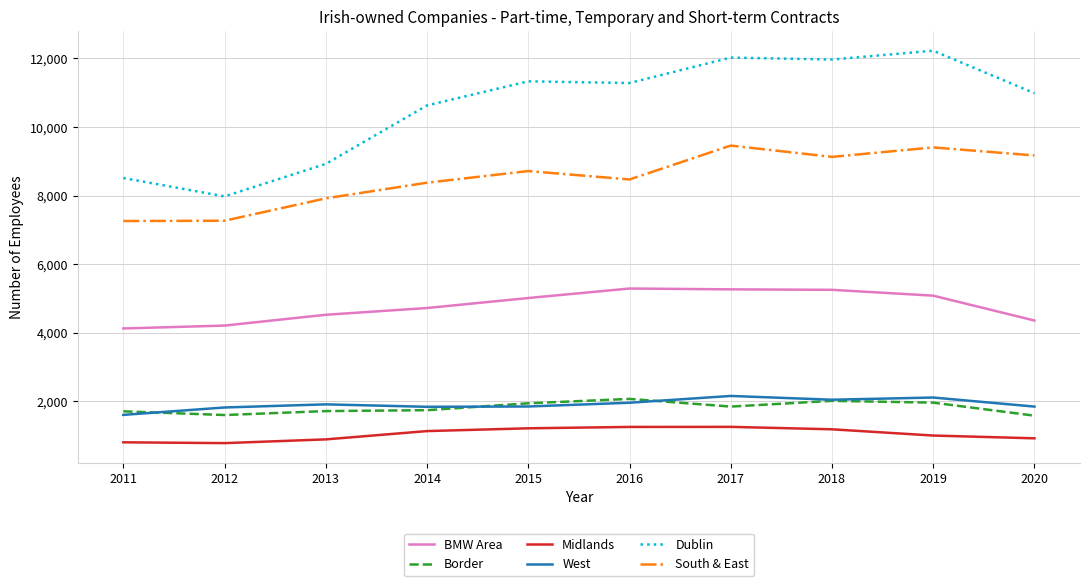

The value of Dublin at 2014 is 7412. True or false?

False